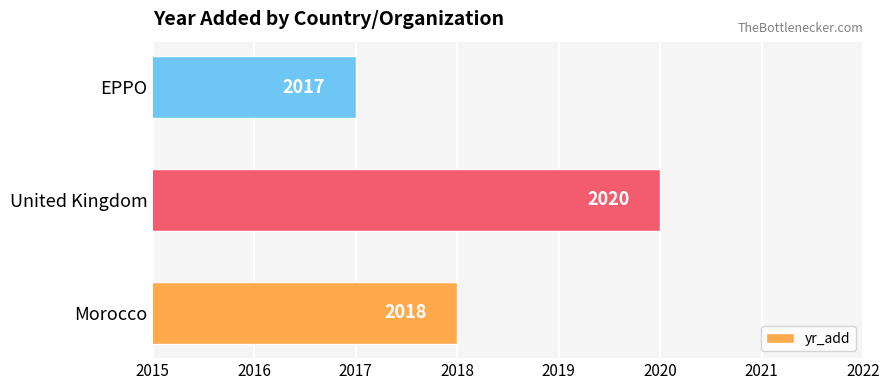

Reading top to bottom, transcribe all the data shown in this chart.

2017	2020	2018